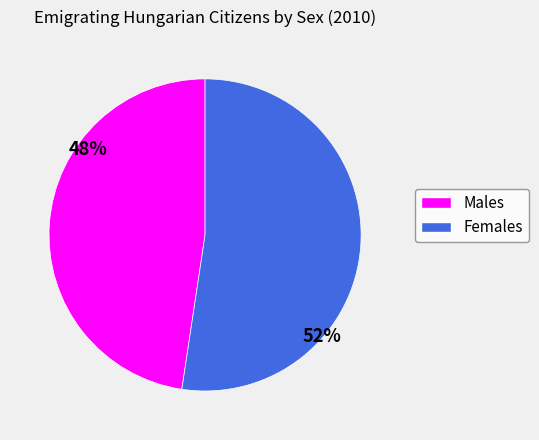

Is there any slice that represents more than half of the pie?

Yes